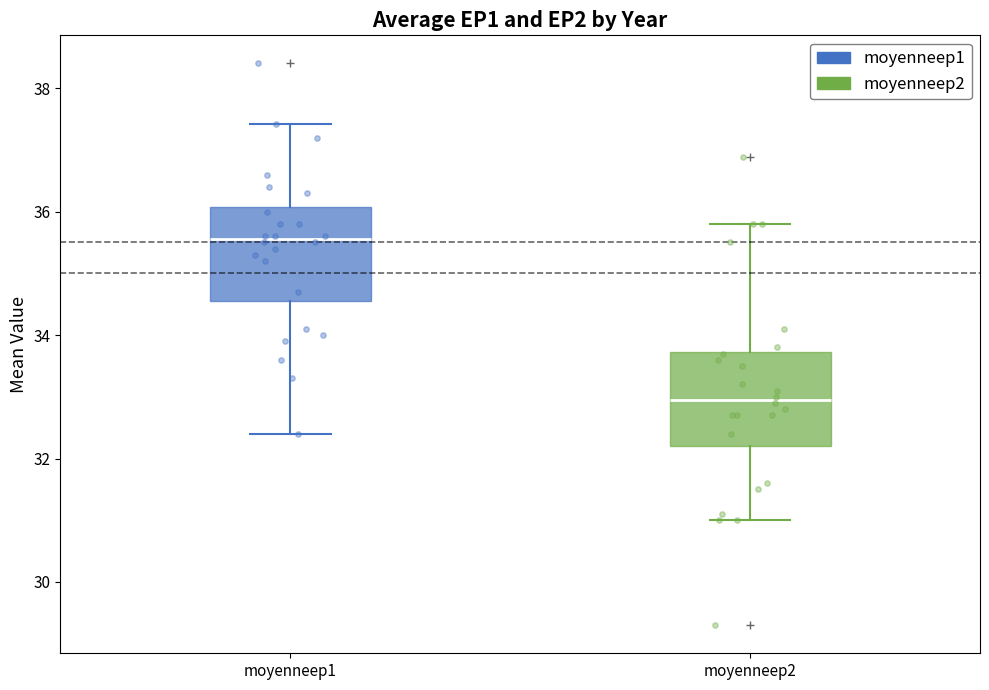

Where is the upper edge of the box for moyenneep1 on the y-axis? The values are not printed on the chart, so give them approximately, as read against the axis.

36.0